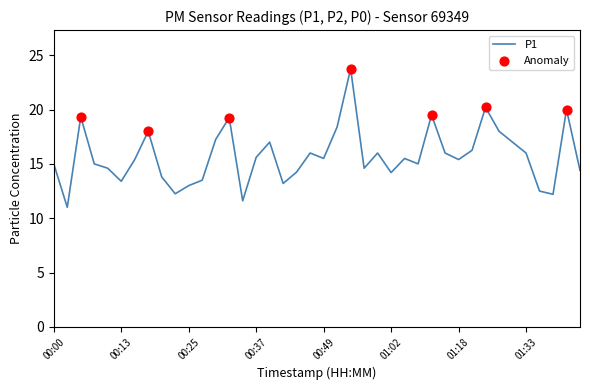

What is the smallest value displayed?

11.0